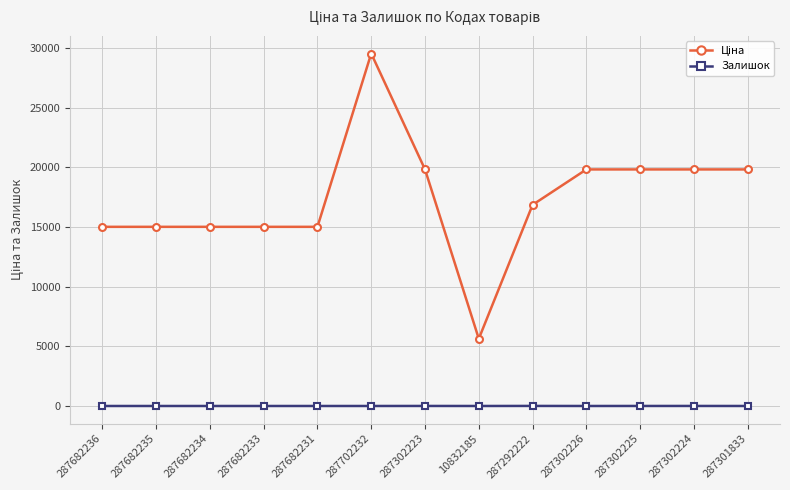

What is the difference between the highest and lowest values at 287682235?

15019.2